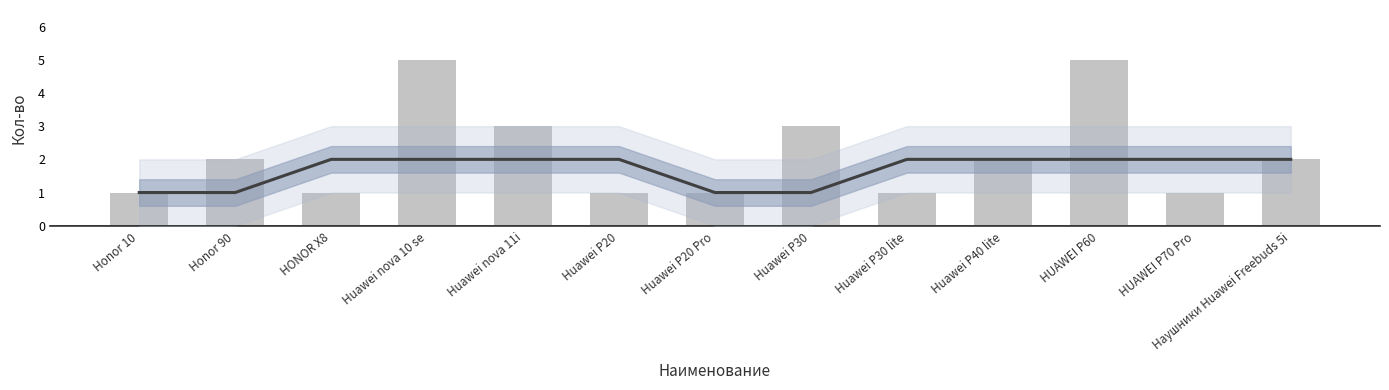

How many categories are shown in the chart?

13